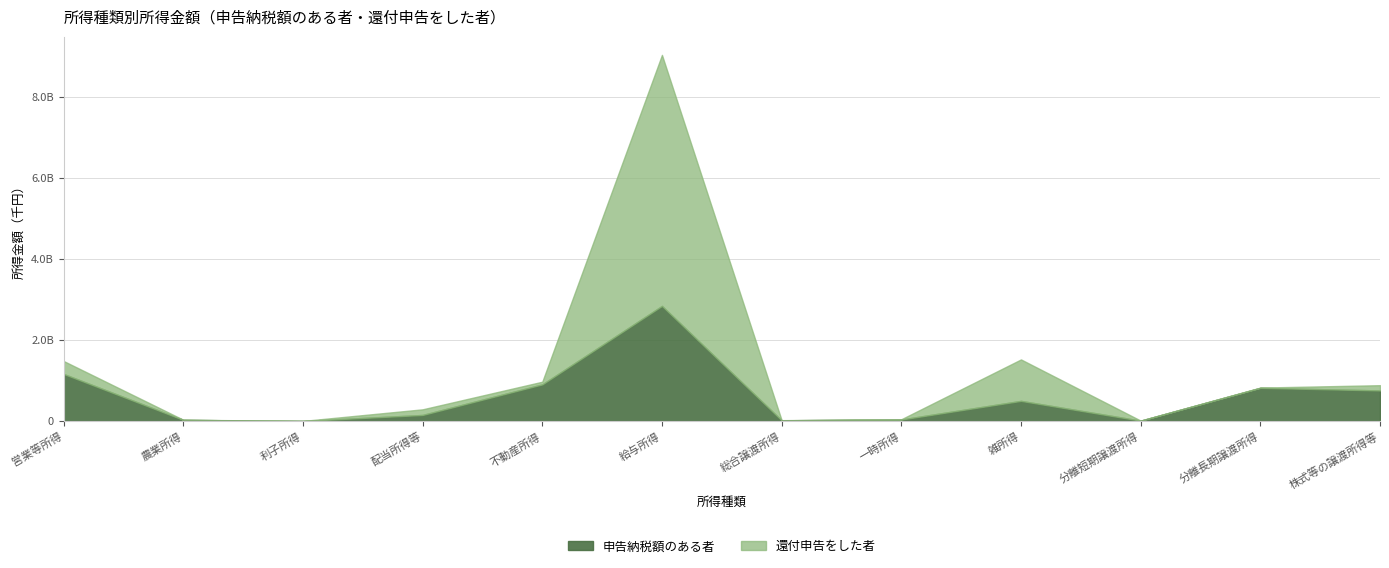

The value of 還付申告をした者 at 営業等所得 is 319409963. True or false?

True